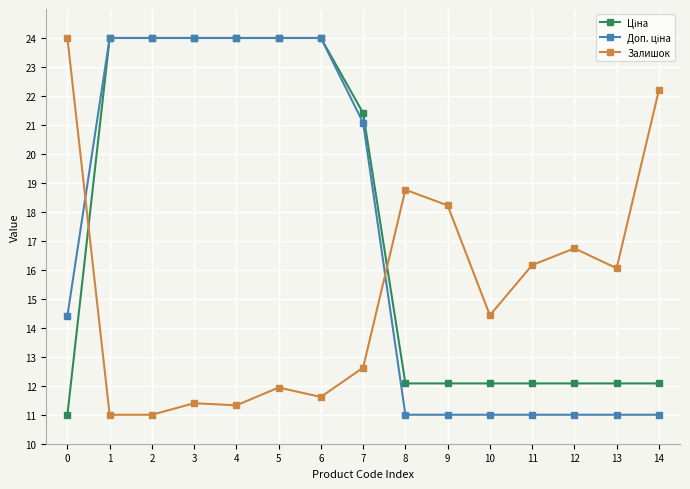

How many categories are shown in the chart?

15